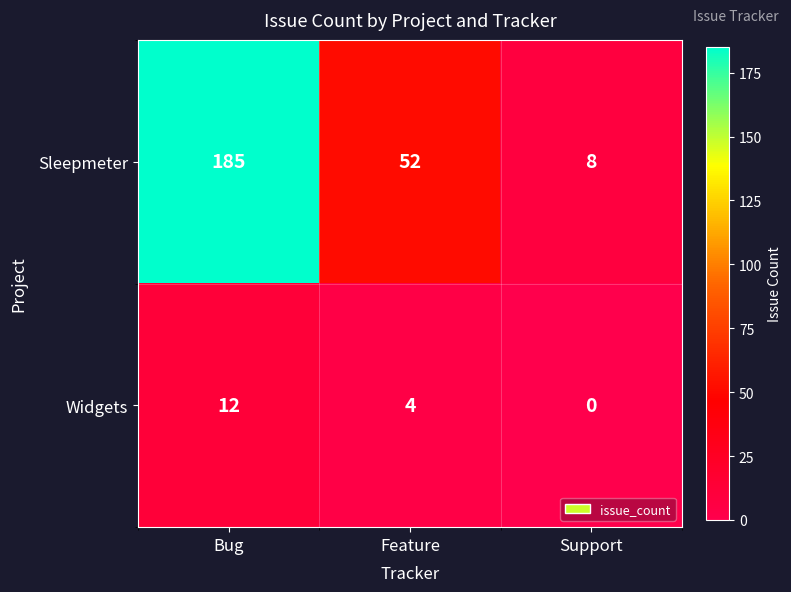

At which label is Widgets closest to 6?

Feature